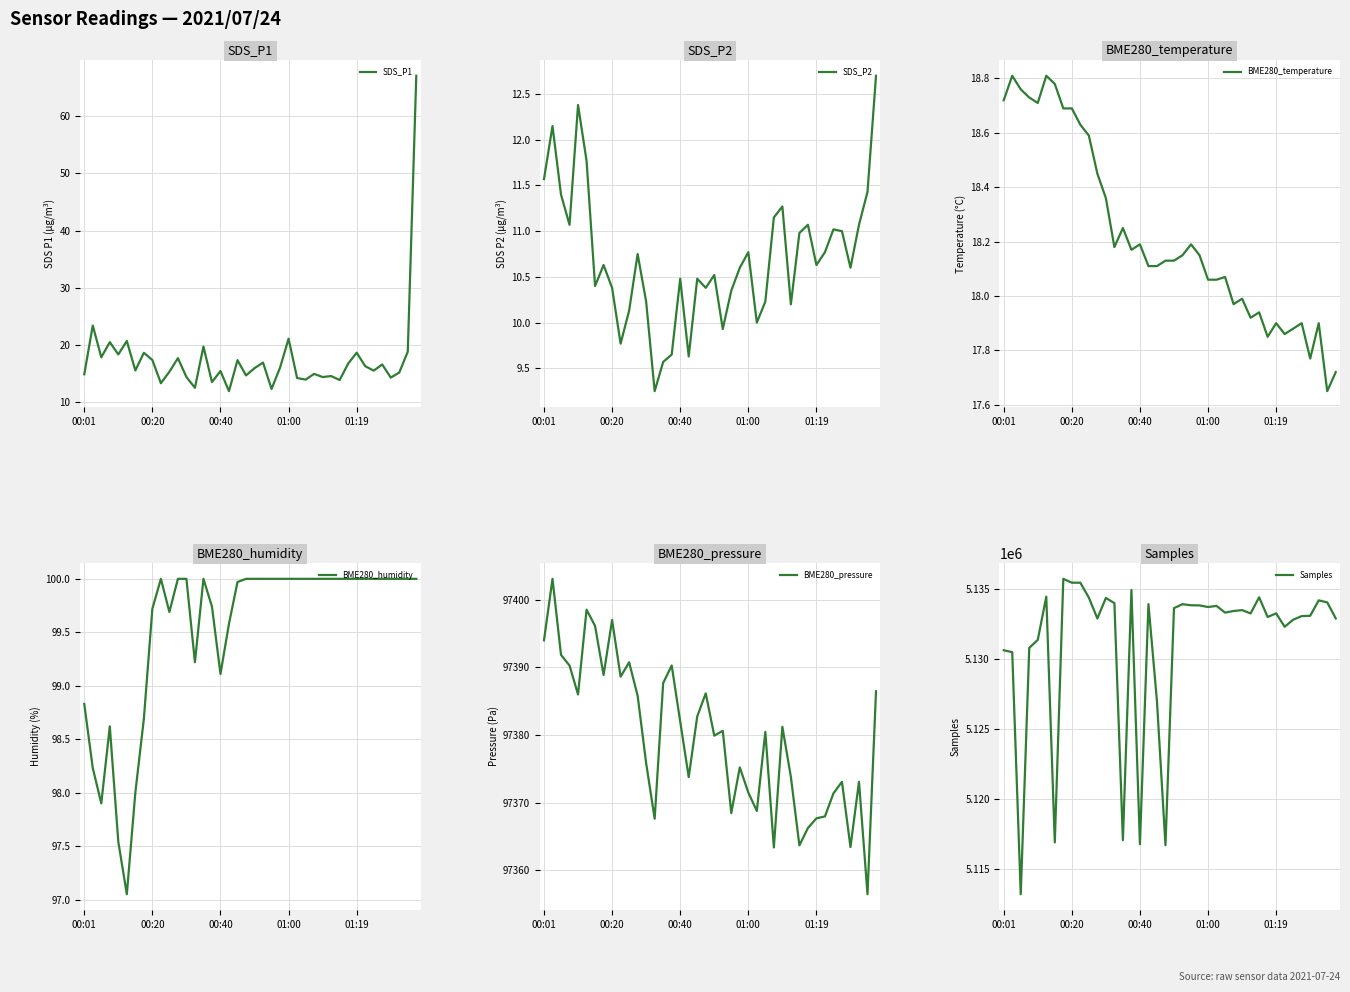

True or false: BME280_temperature has more than 0 interior local peaks.

True